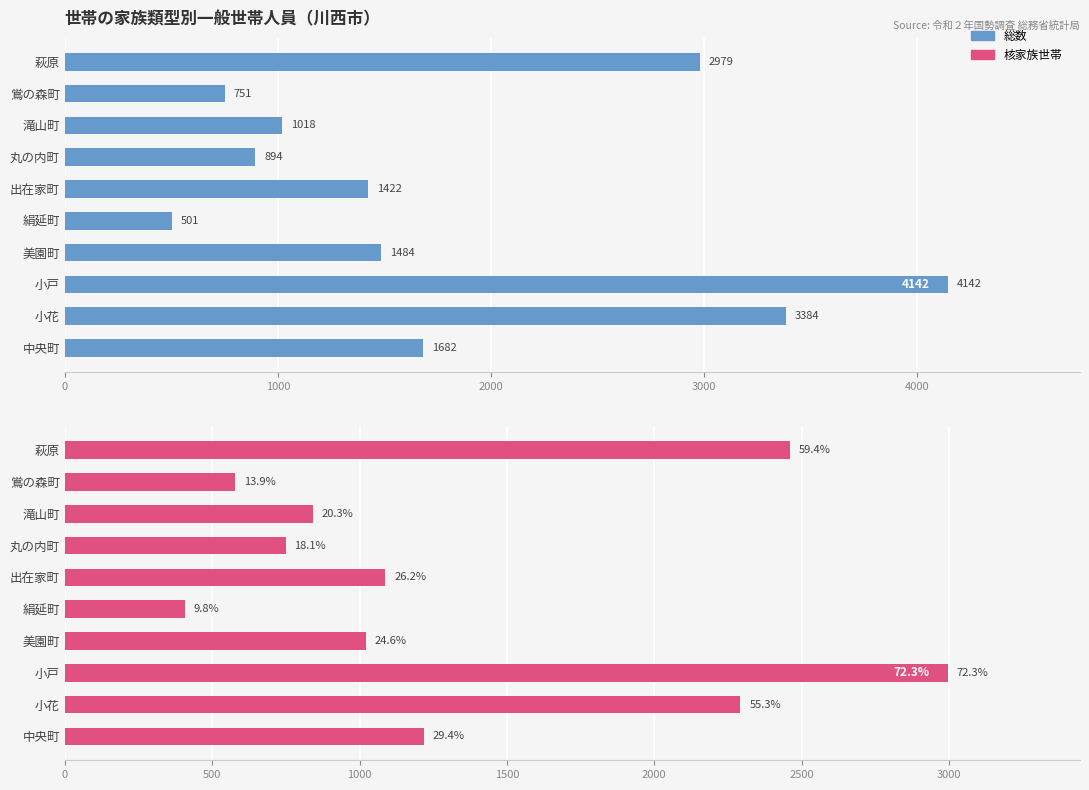

What is the maximum value shown in the chart?

4142